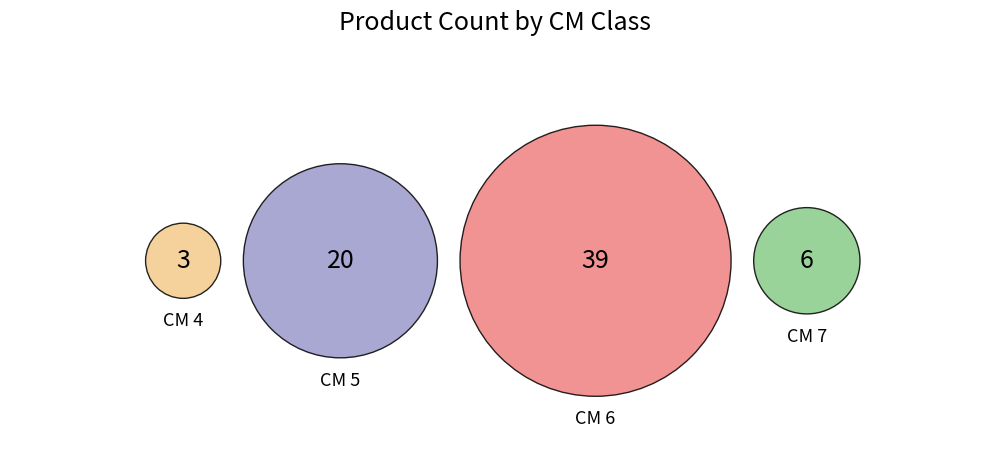

Rank the categories by value from highest to lowest.

6, 5, 7, 4